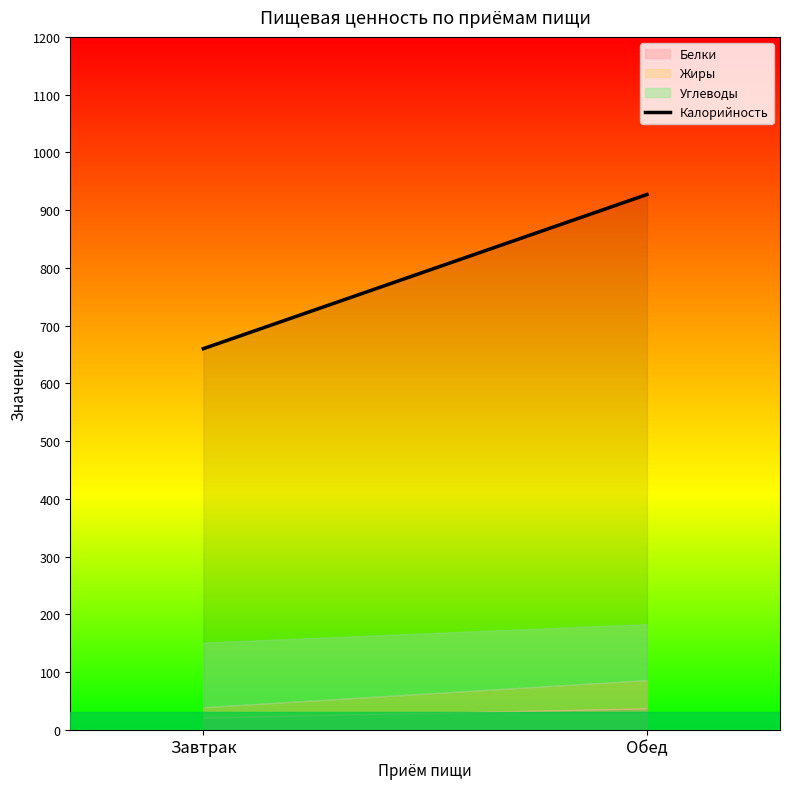

List the labels in order of value, smallest first.

Завтрак, Обед